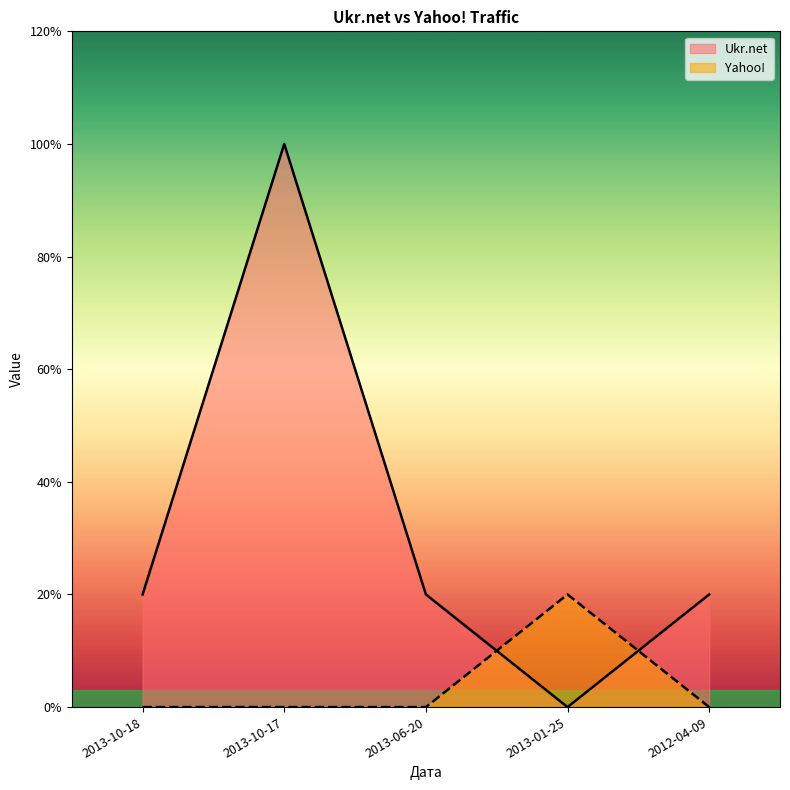

True or false: Yahoo! has more than 2 interior local peaks.

False